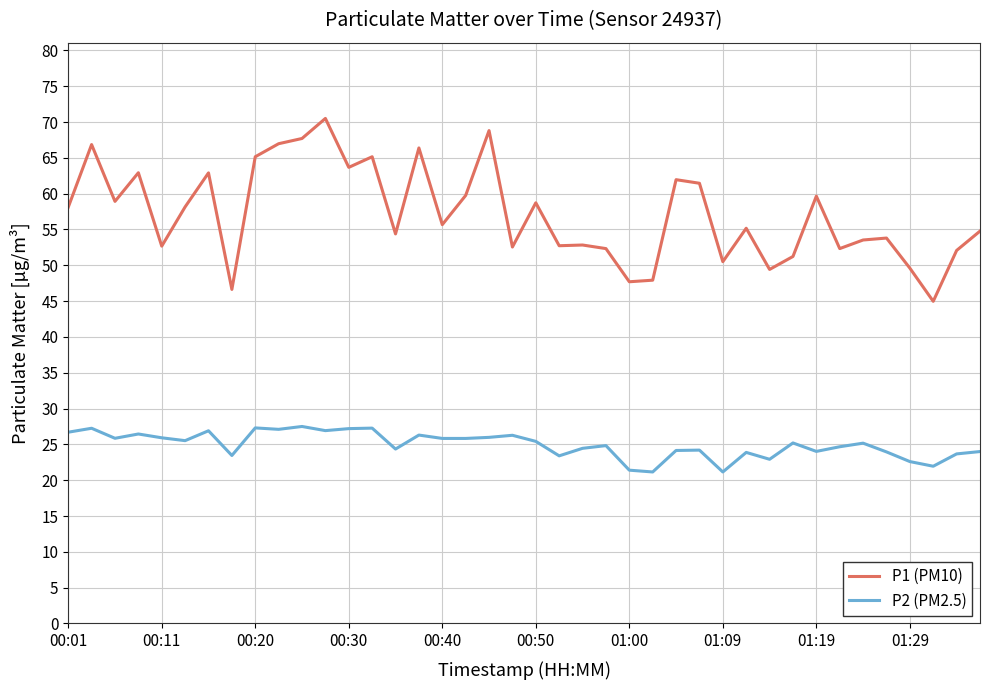

What is the average value of the P1 (PM10) series?

57.2